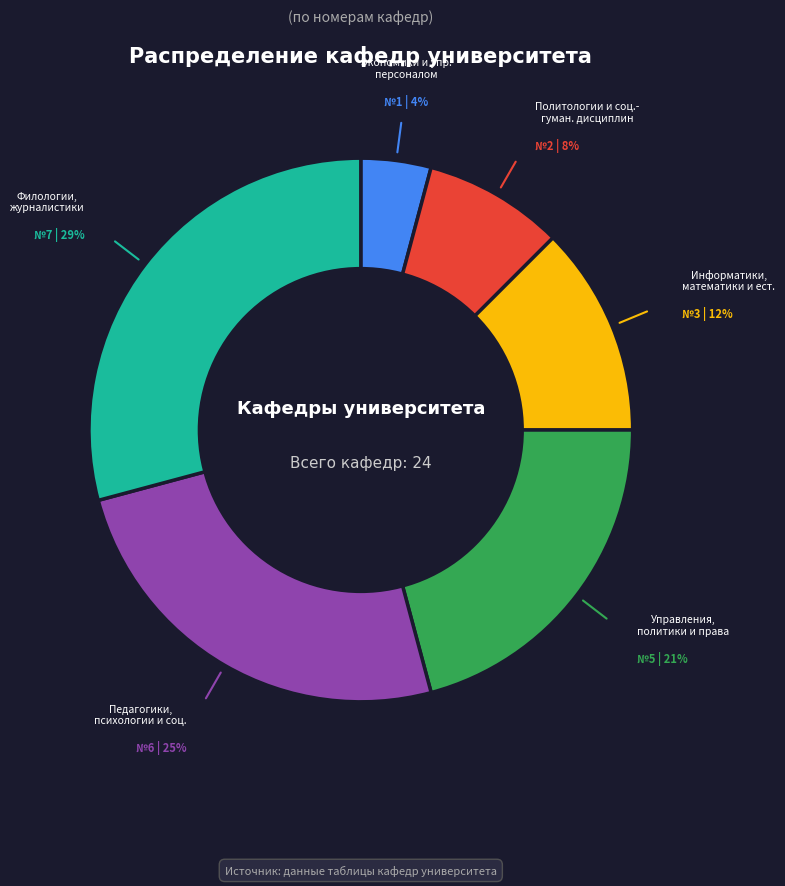

To the nearest percent, what is the average slice percentage?

17%